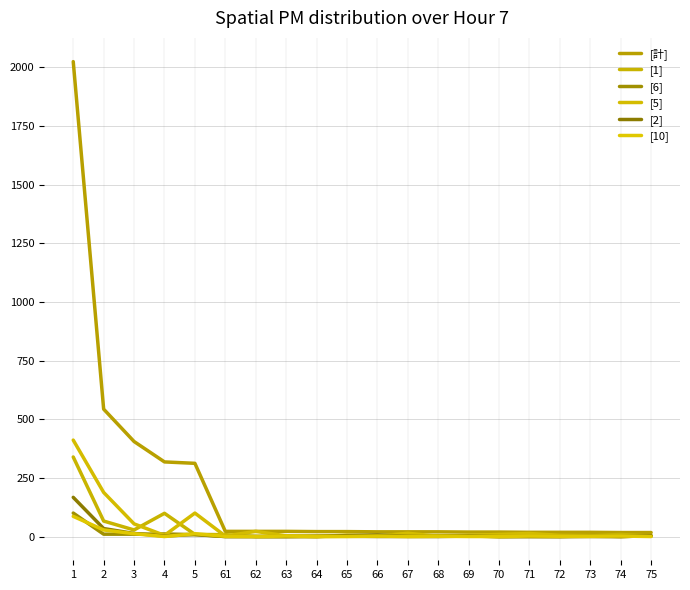

Between 1 and 5, which series saw the biggest shift?

[計]